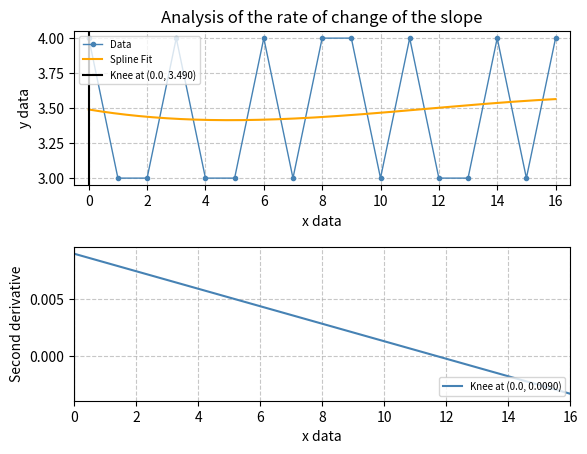

Is it true that Data equals 1 at 12?

False